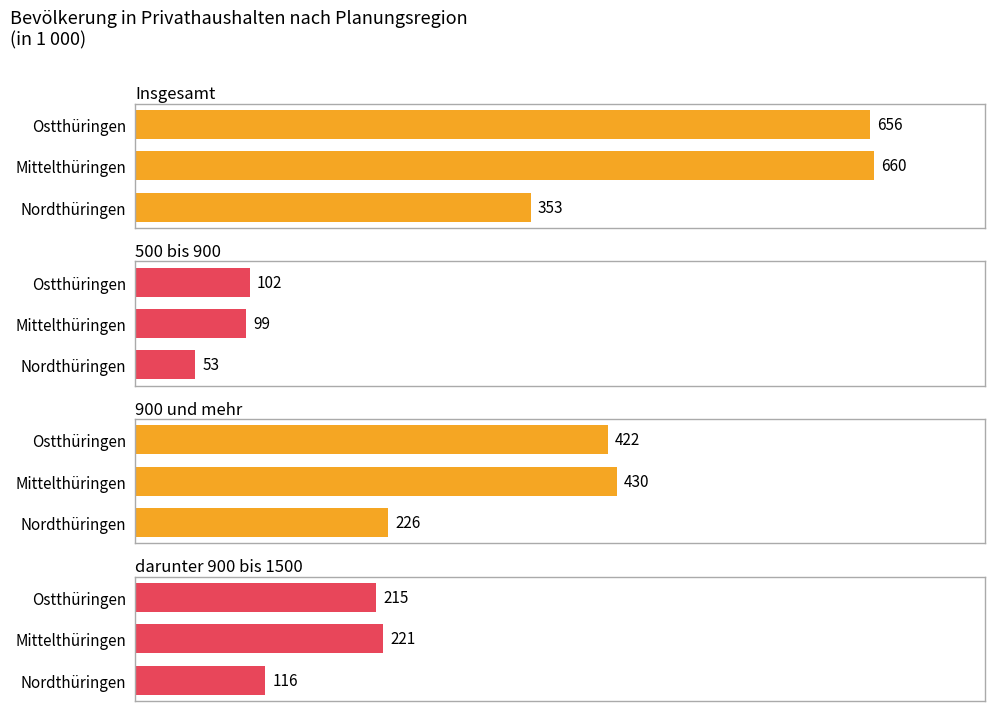

List the series in order of their overall mean, lowest first.

500 bis 900, darunter 900 bis 1500, 900 und mehr, Insgesamt